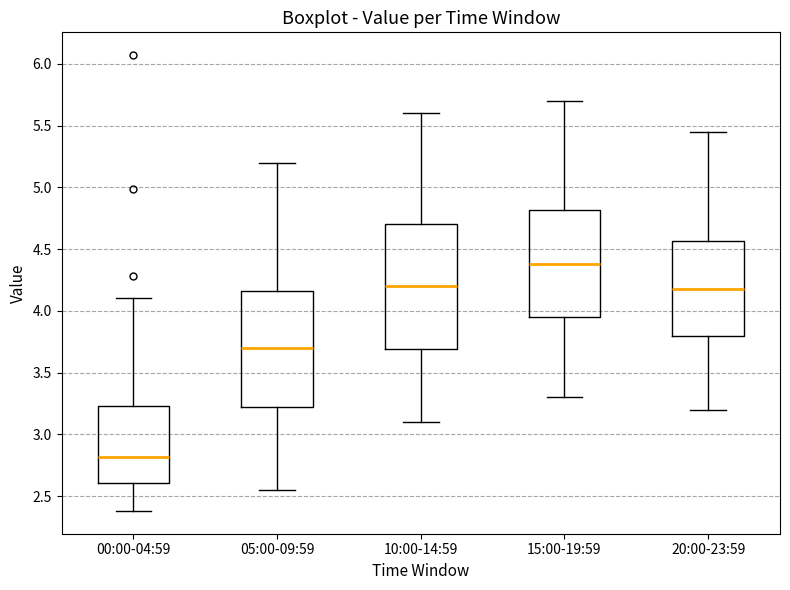

Which box has the highest median line?

15:00-19:59